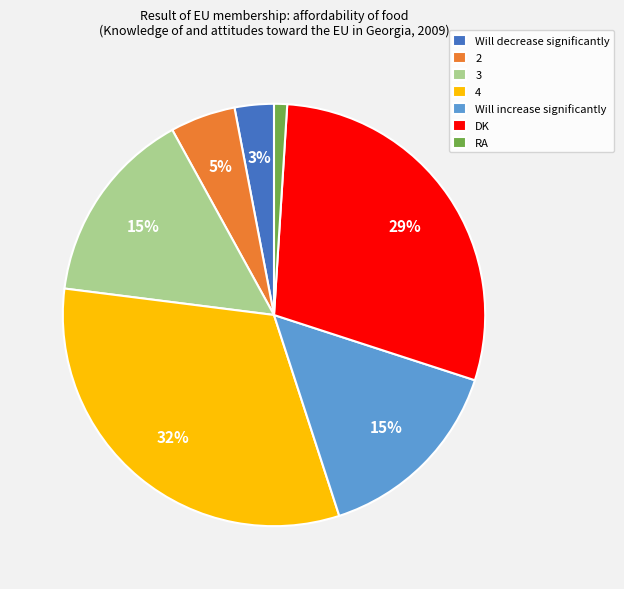

What is the smallest slice in the pie chart?

RA